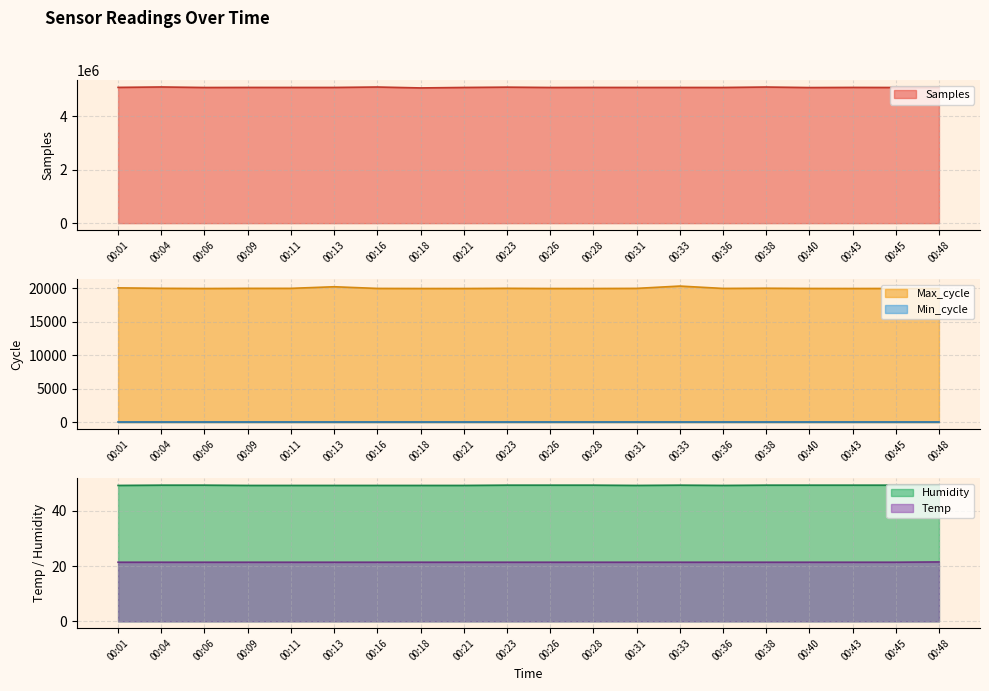

True or false: Humidity and Temp intersect in this chart.

False